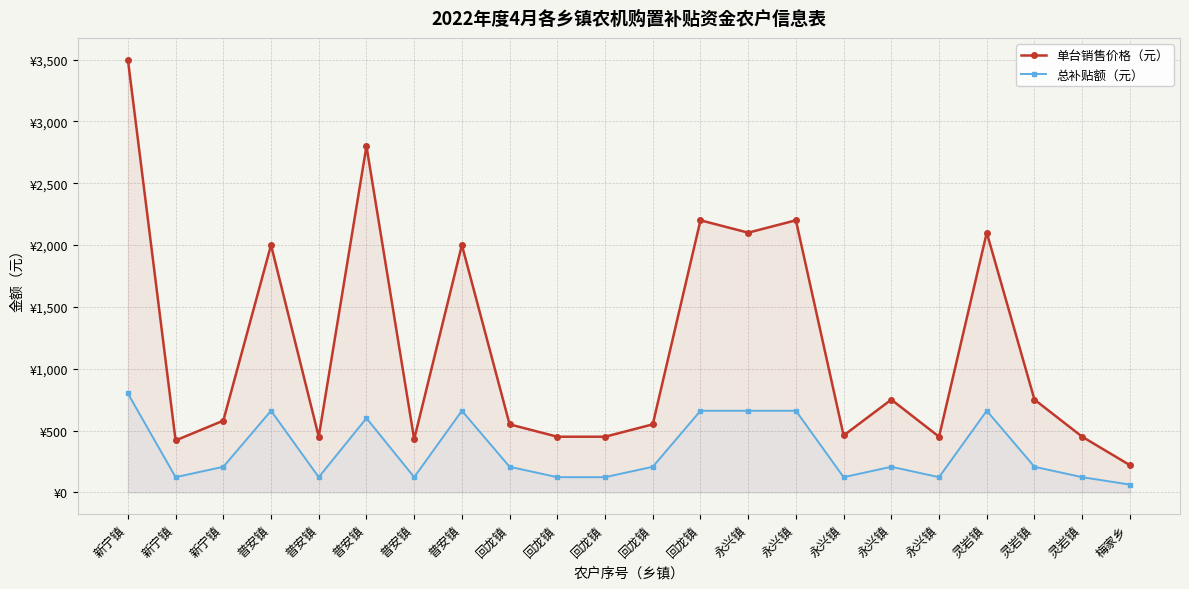

What is the difference between the 总补贴额（元） values at 普安镇 and 普安镇?

60